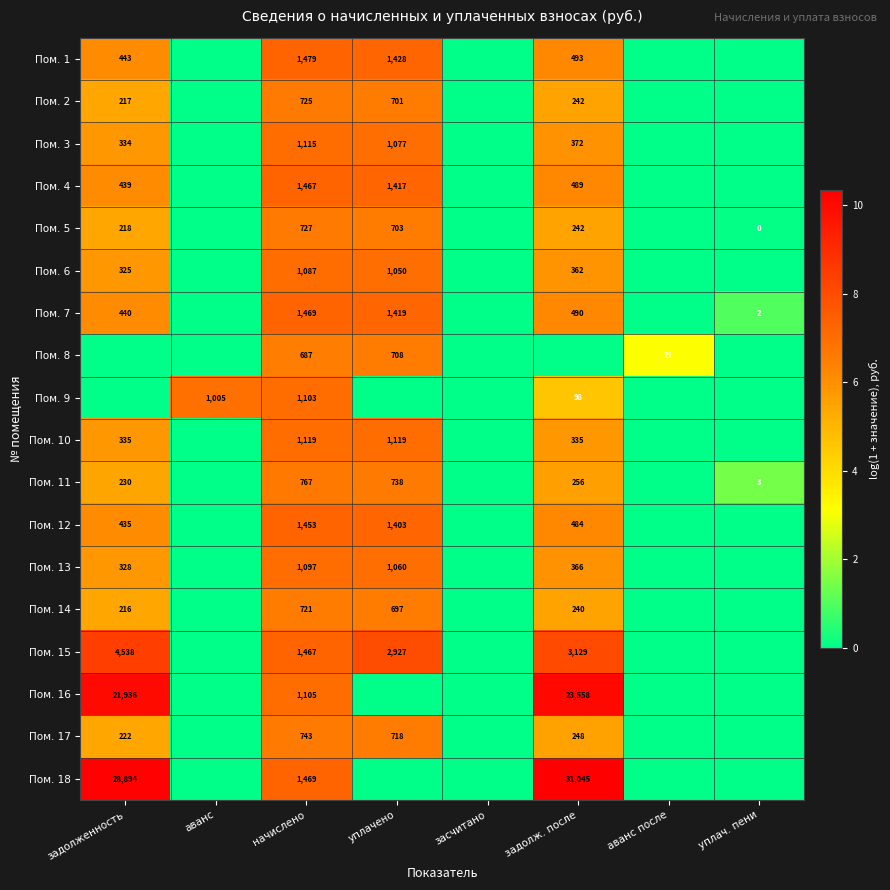

What is the difference between the Пом. 17 values at задолженность and задолж. после?

26